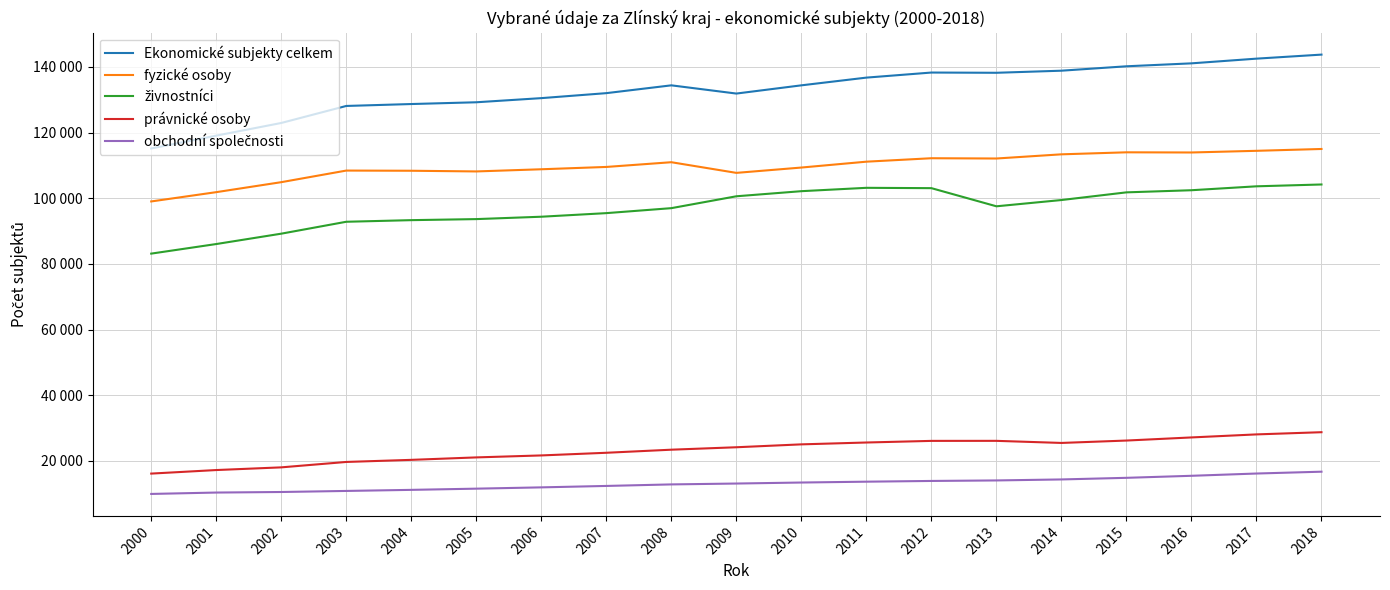

The value of živnostníci at 2012 is 54068. True or false?

False